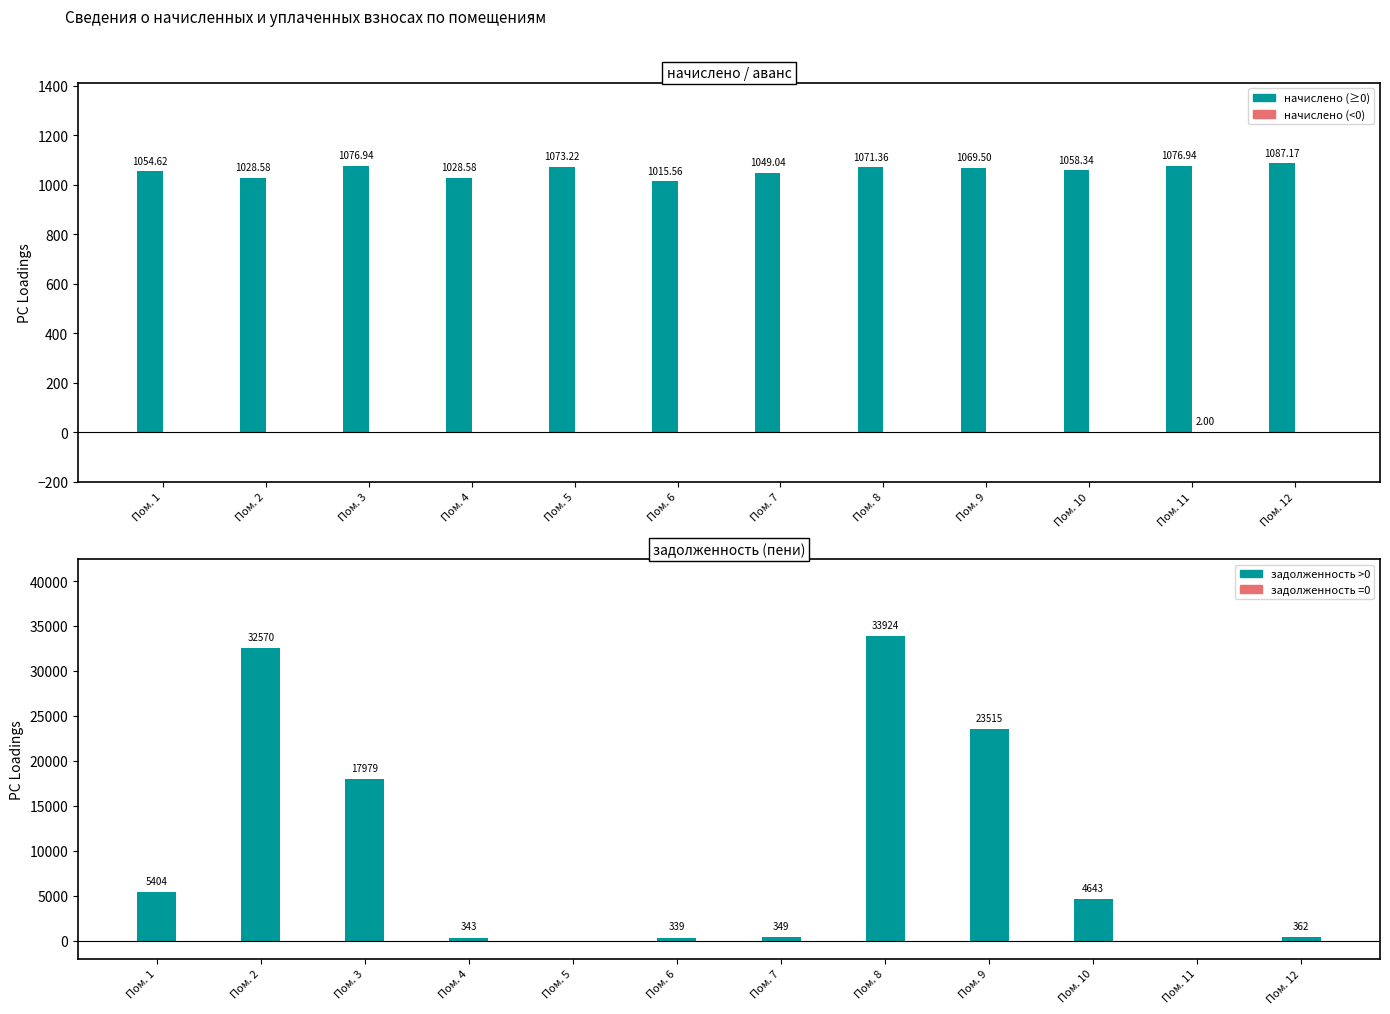

Reading left to right, extract all data points from this chart.

начислено: 1=1054.6	2=1028.6	3=1076.9	4=1028.6	5=1073.2	6=1015.6	7=1049.0	8=1071.4	9=1069.5	10=1058.3	11=1076.9	12=1087.2
аванс (переплата): 1=0.0	2=0.0	3=0.0	4=0.0	5=0.0	6=0.0	7=0.0	8=0.0	9=0.0	10=0.0	11=2.0	12=0.0
задолженность (пени): 1=5403.6	2=32569.5	3=17978.6	4=342.9	5=0.0	6=338.6	7=348.9	8=33924.0	9=23515.3	10=4642.6	11=0.0	12=362.2